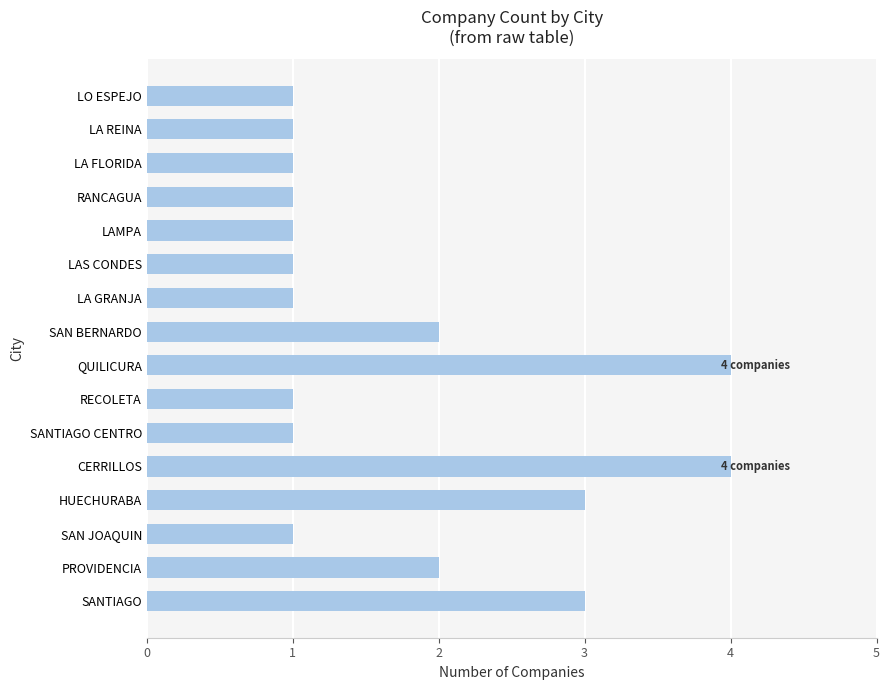

What is the average value?

2